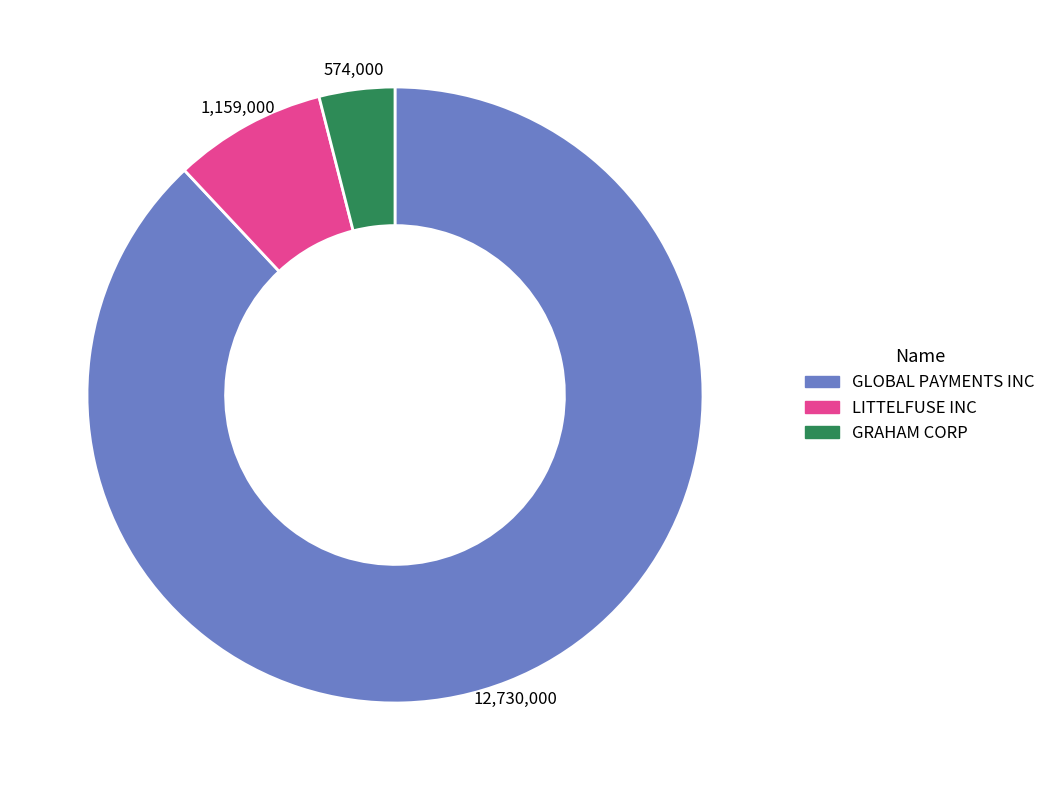

Which slice is the smallest?

GRAHAM CORP